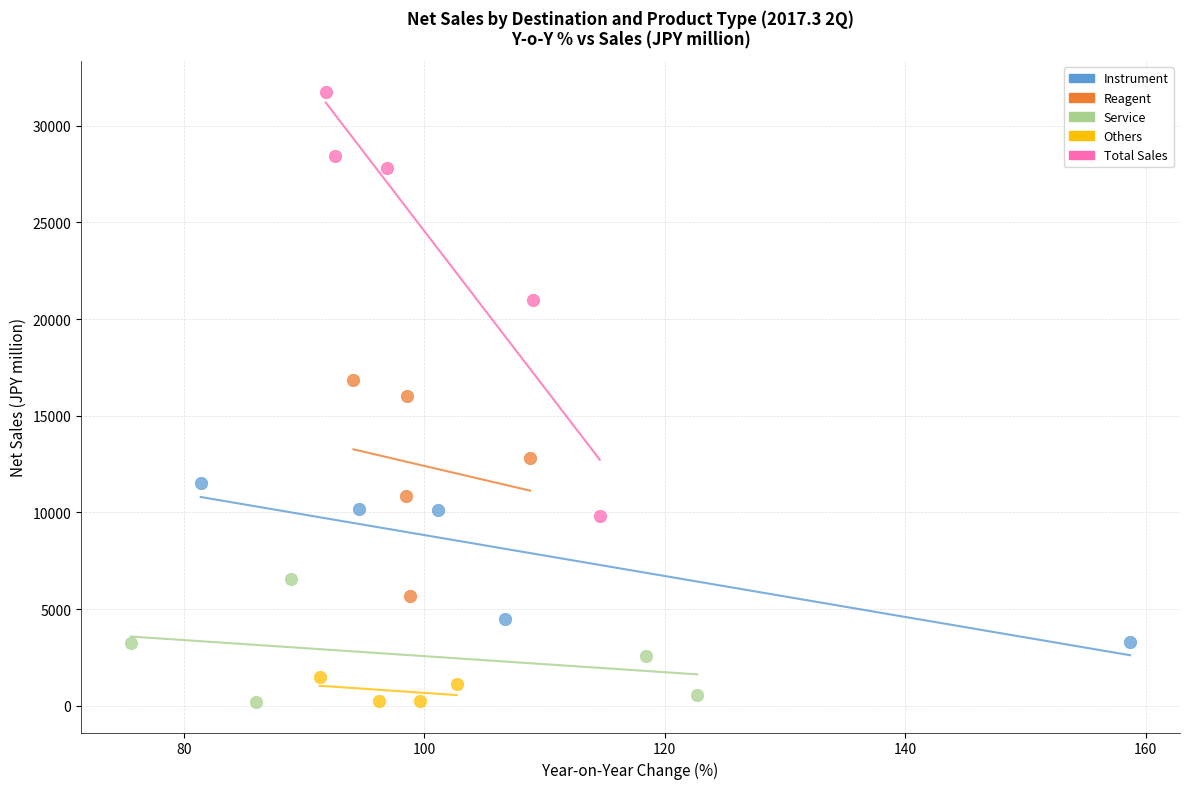

Which series has the largest Y range (max minus min)?

Total Sales